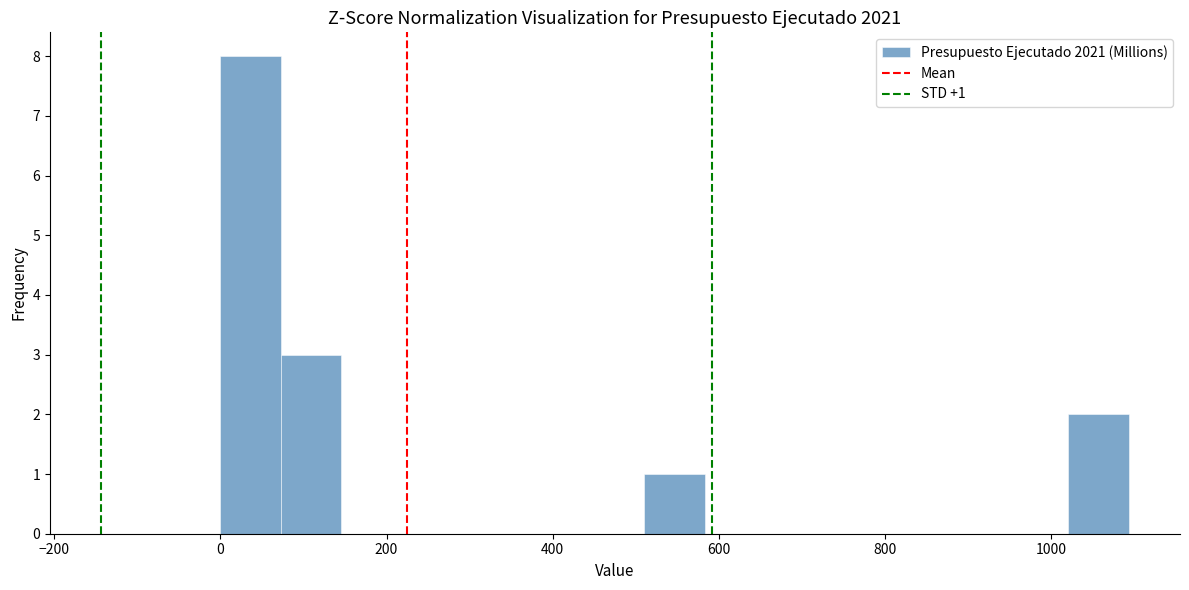

Around what value on the x-axis is the tallest bar? Give the approximate position of its centre, as read against the axis.

40